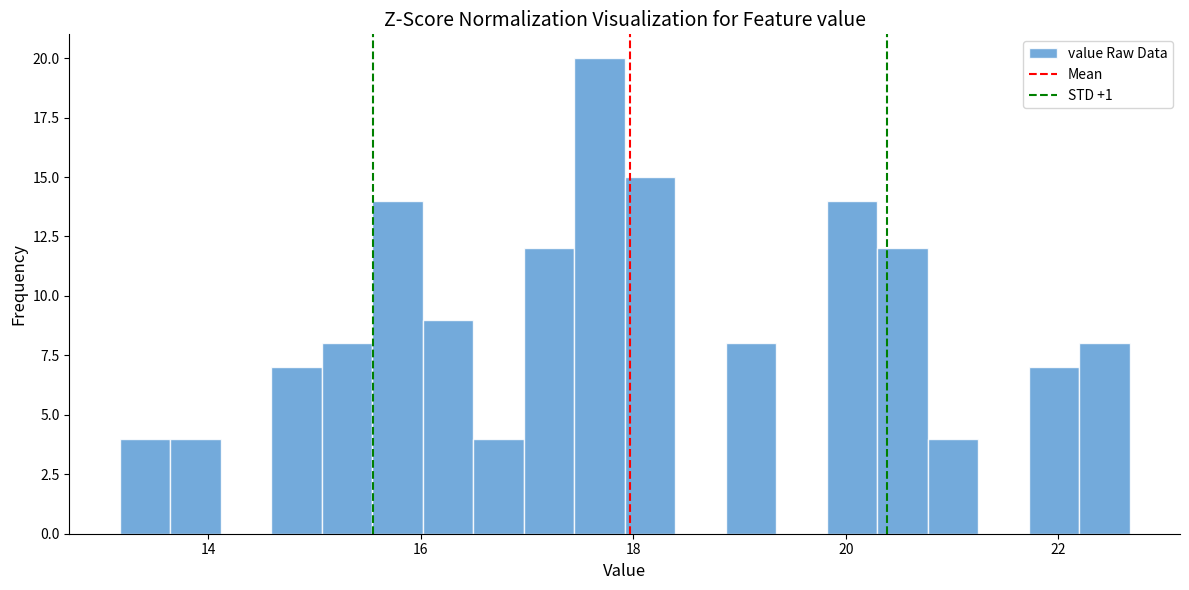

Read against the x-axis, roughly where is the centre of the tallest bar?

17.6